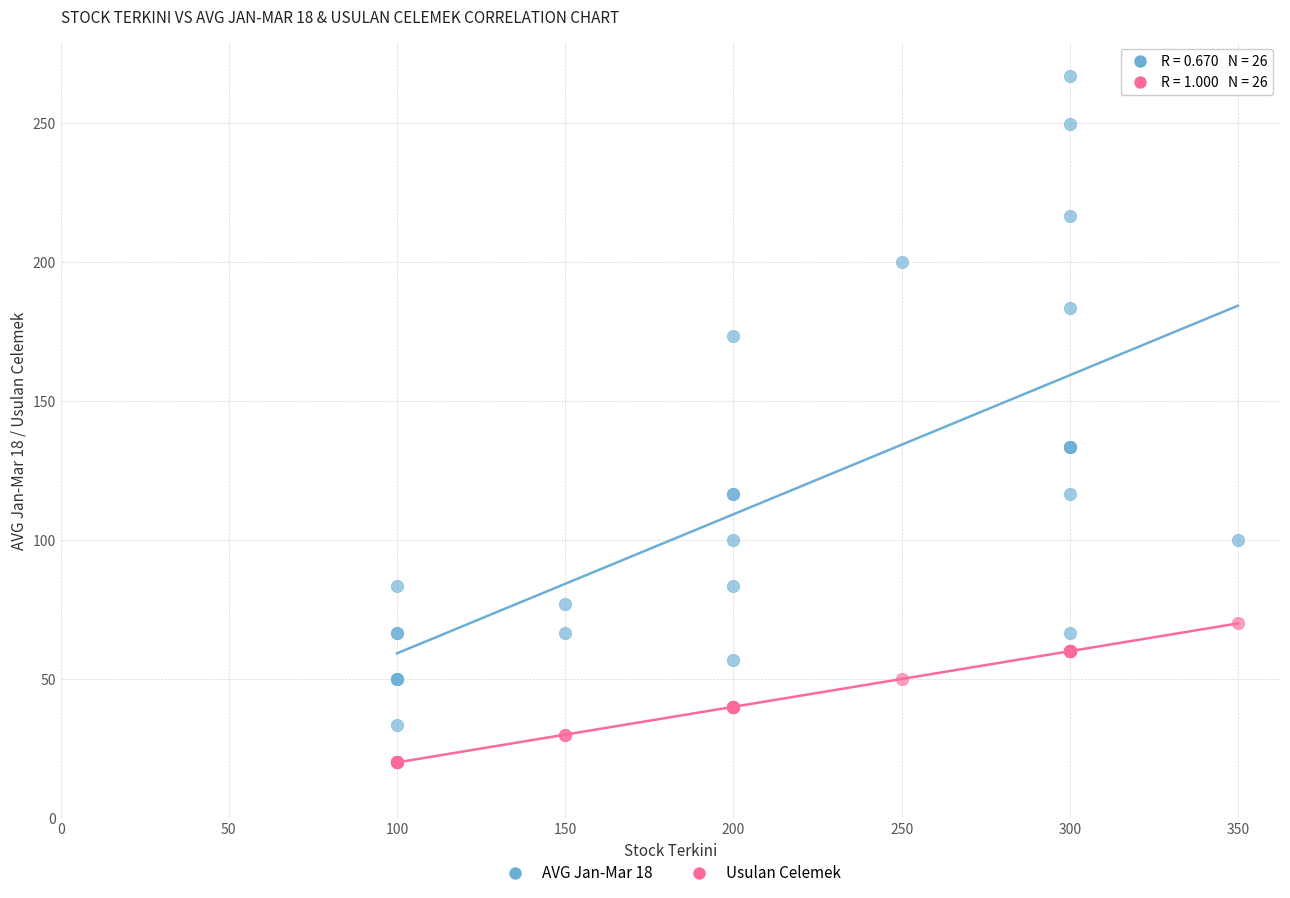

What are all the series names shown in the legend?

AVG Jan-Mar 18, Usulan Celemek